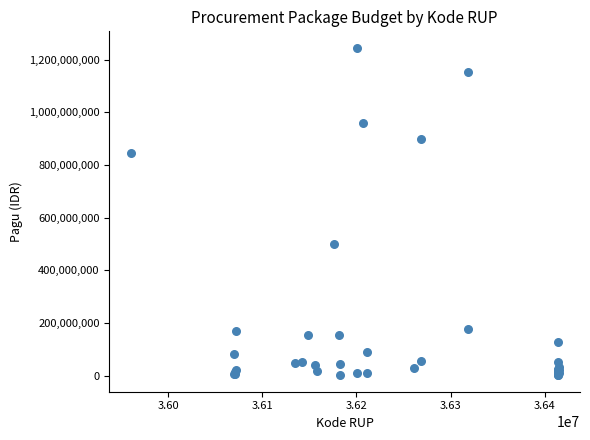

What Y value in the scatter plot is closest to 622840000?

499932000